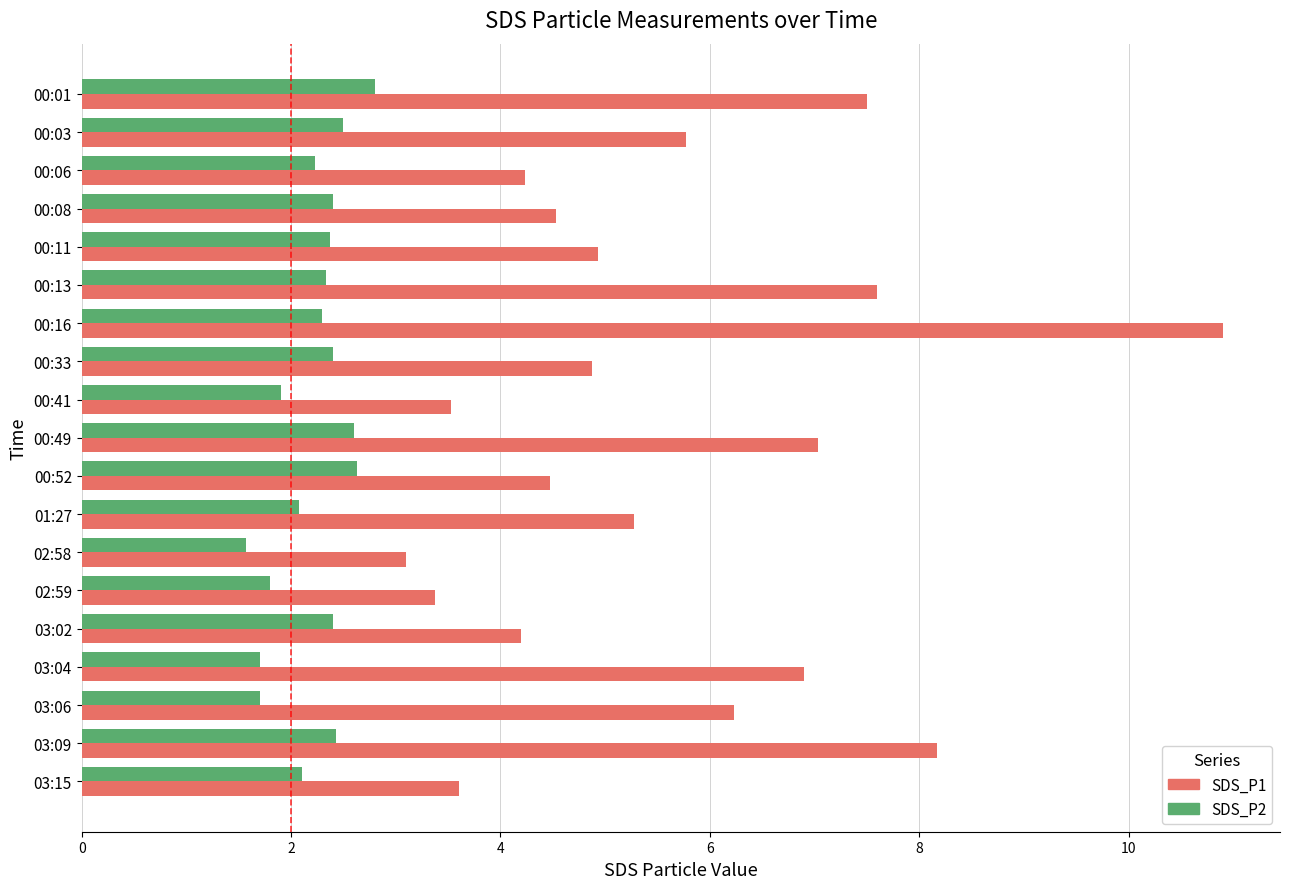

List the series in order of their peak value, highest first.

SDS_P1, SDS_P2